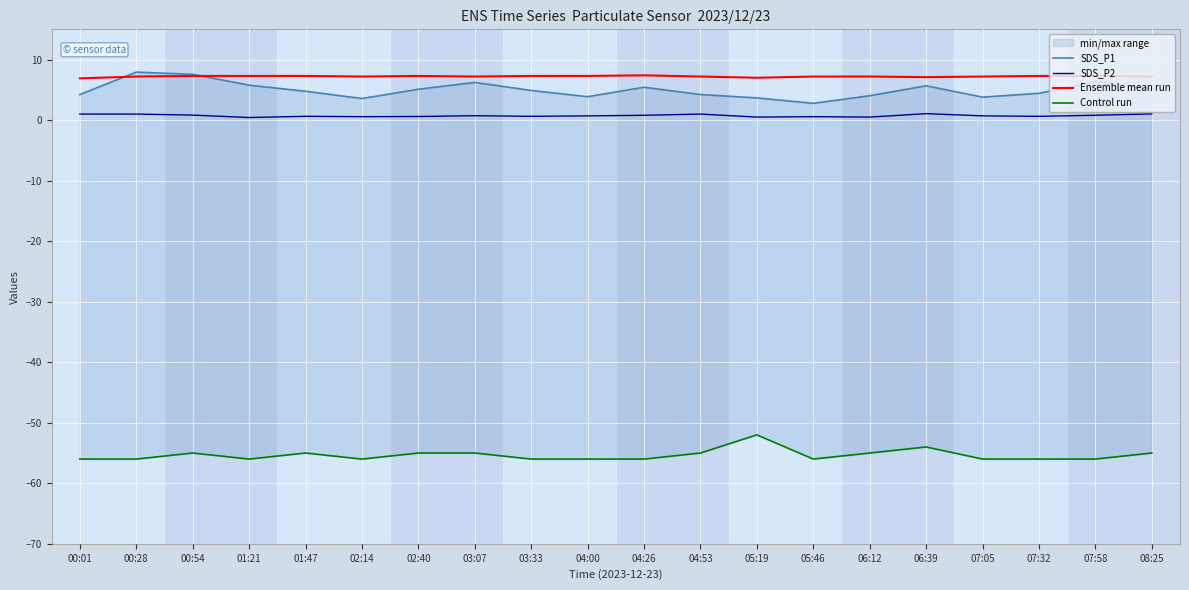

Reading left to right, list all the values displayed in this chart.

SDS_P1: 4.2	7.9	7.6	5.8	4.8	3.6	5.1	6.2	4.9	3.9	5.4	4.2	3.7	2.8	4.0	5.7	3.8	4.4	6.3	5.2
SDS_P2: 1.0	1.0	0.8	0.4	0.6	0.6	0.6	0.7	0.6	0.7	0.8	1.0	0.5	0.6	0.5	1.1	0.7	0.6	0.8	1.0
Ensemble mean run: 6.9	7.2	7.3	7.3	7.3	7.2	7.3	7.2	7.3	7.3	7.4	7.2	7.0	7.2	7.2	7.1	7.2	7.3	7.3	7.2
Control run: -56.0	-56.0	-55.0	-56.0	-55.0	-56.0	-55.0	-55.0	-56.0	-56.0	-56.0	-55.0	-52.0	-56.0	-55.0	-54.0	-56.0	-56.0	-56.0	-55.0